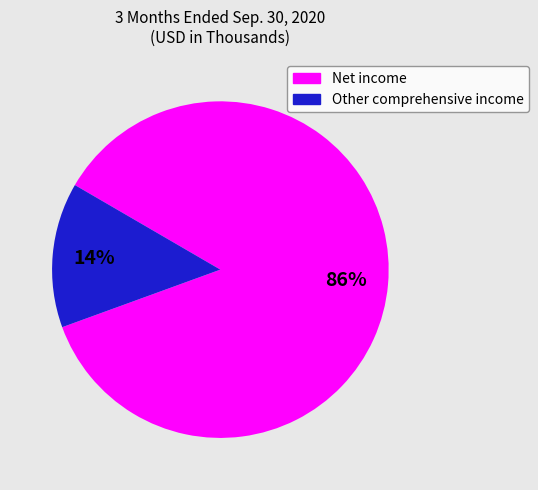

To the nearest percent, what is the average slice percentage?

50%